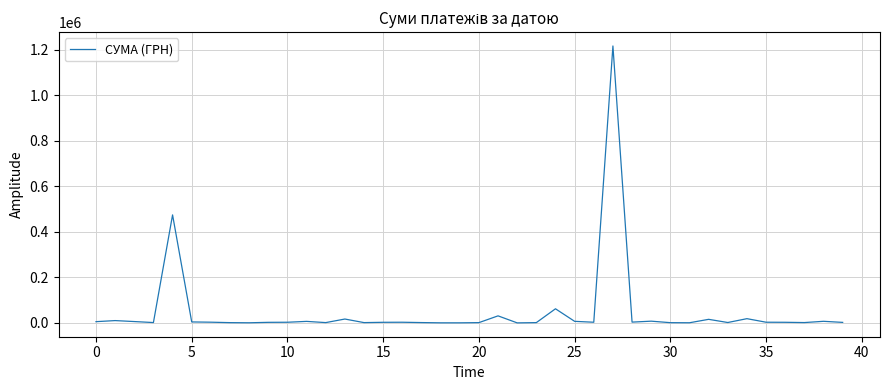

How many categories are shown in the chart?

40